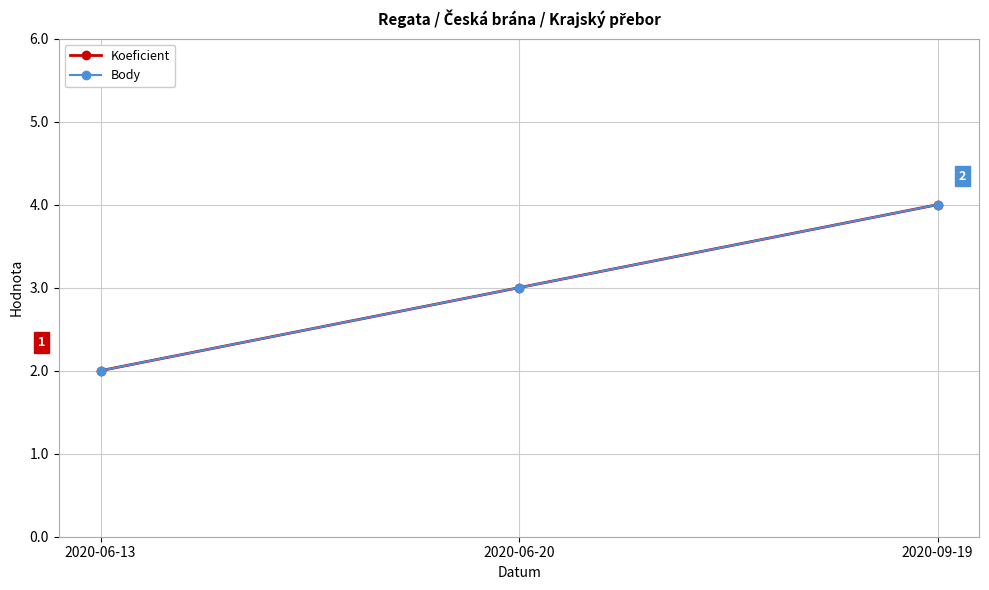

Rank the series at 2020-06-13 from lowest to highest value.

Koeficient, Body